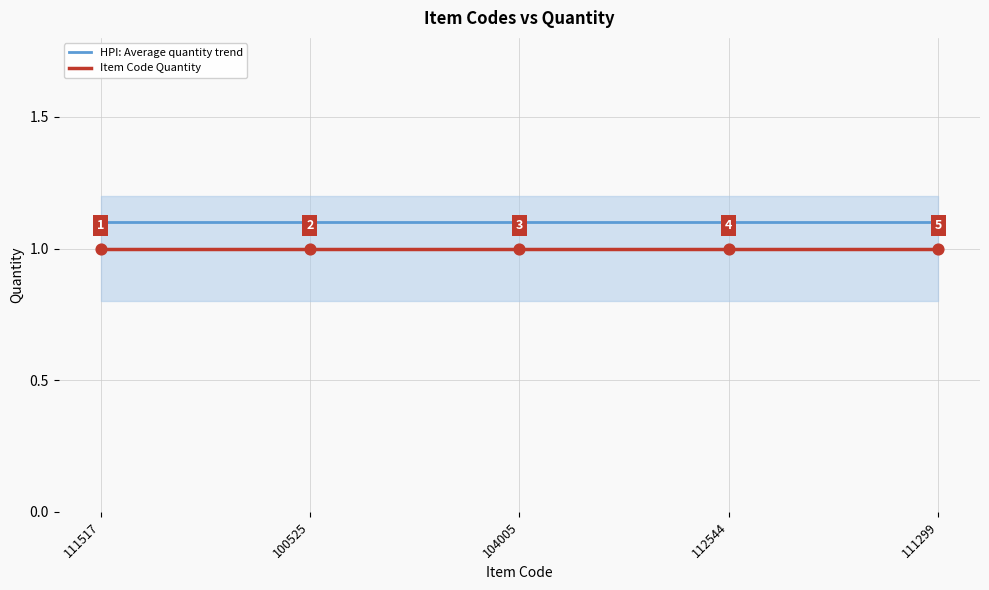

What is the total value across all series at 100525?

2.1